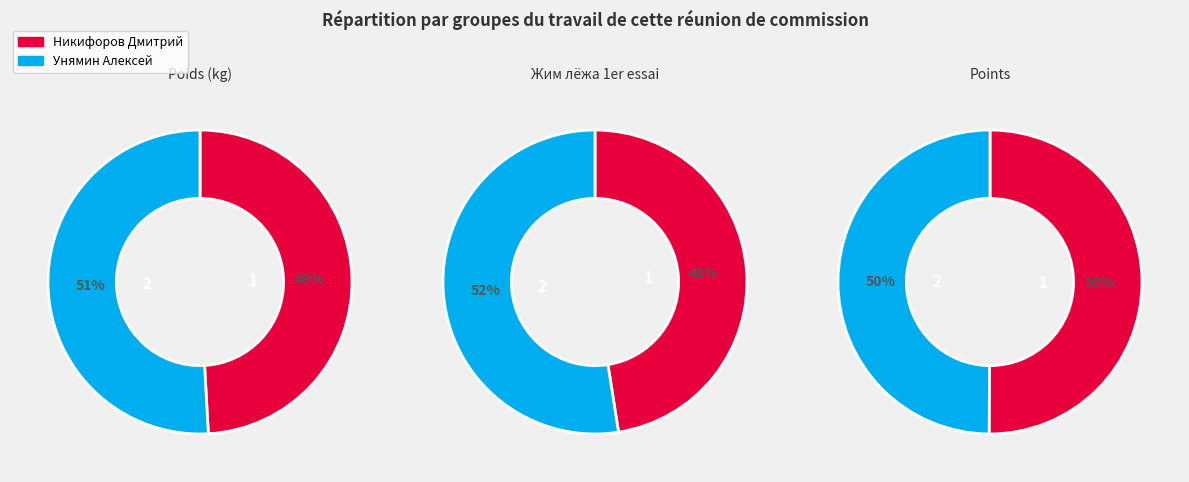

Does Унямин Алексей account for over 50% of the chart?

Yes